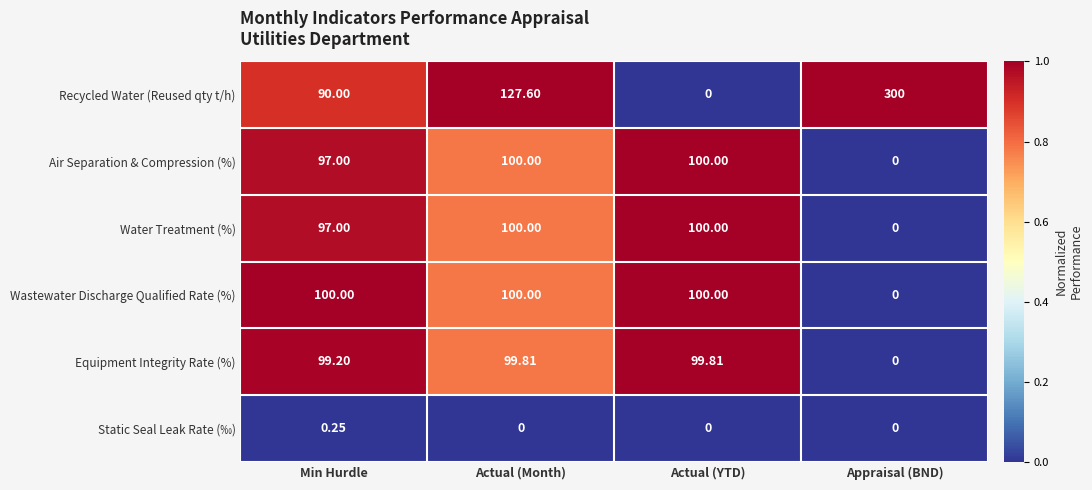

Which label corresponds to the largest value in the chart?

Appraisal (BND)